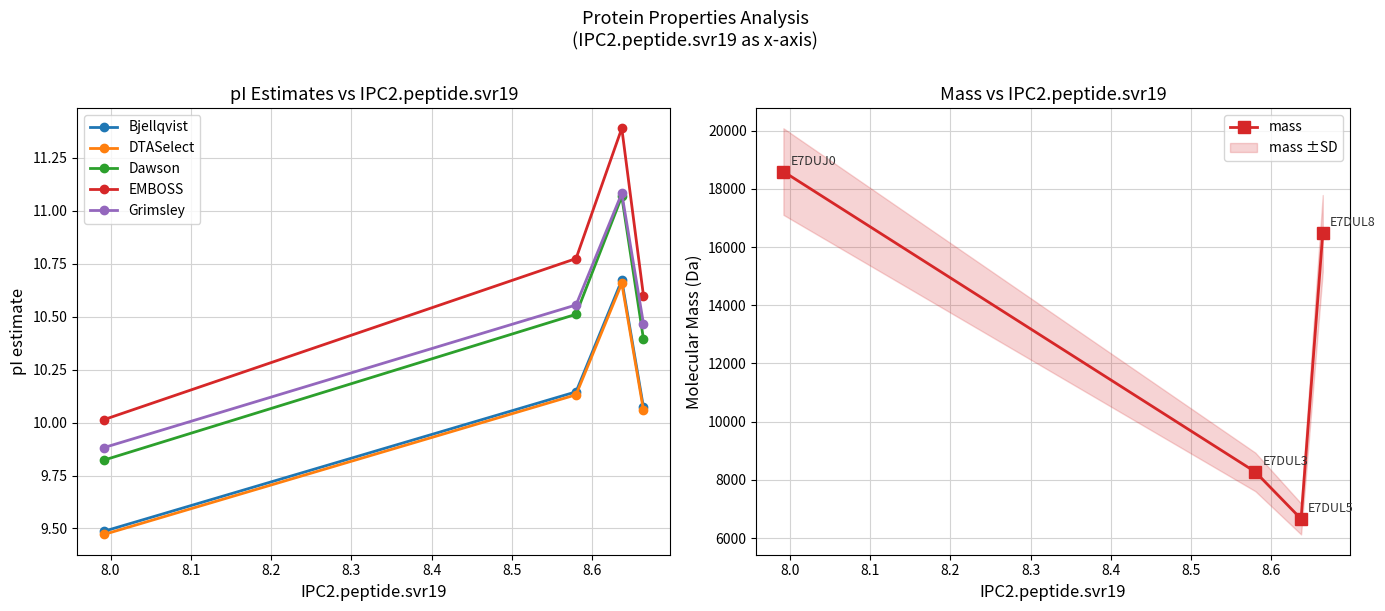

True or false: Grimsley and EMBOSS cross at least once.

False